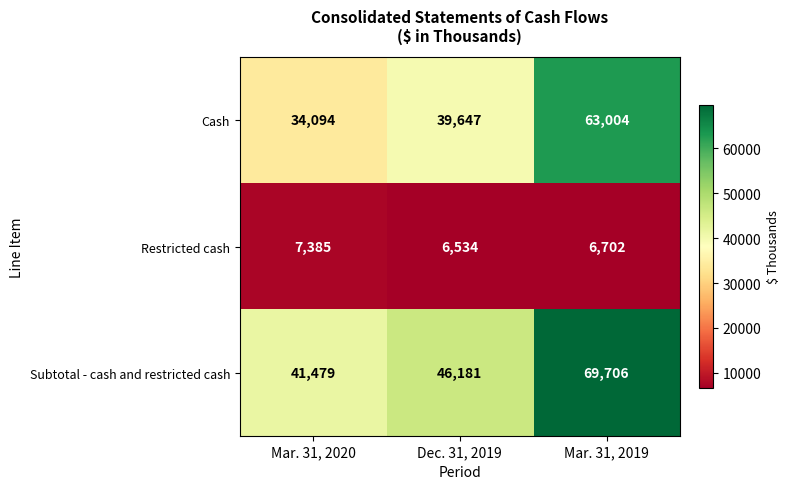

At how many categories does at least one series exceed 13215?

3